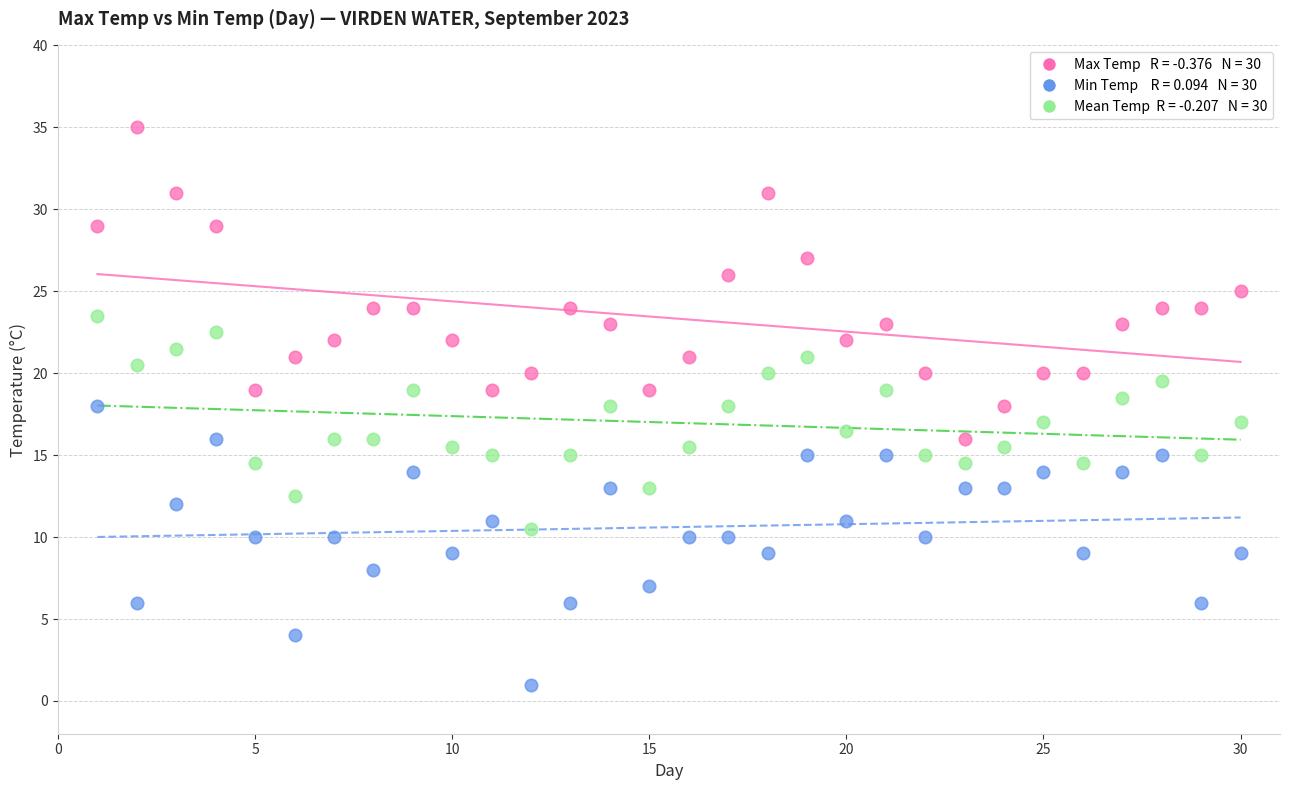

Across all data points, what is the range of Y values (max minus min)?

34.0